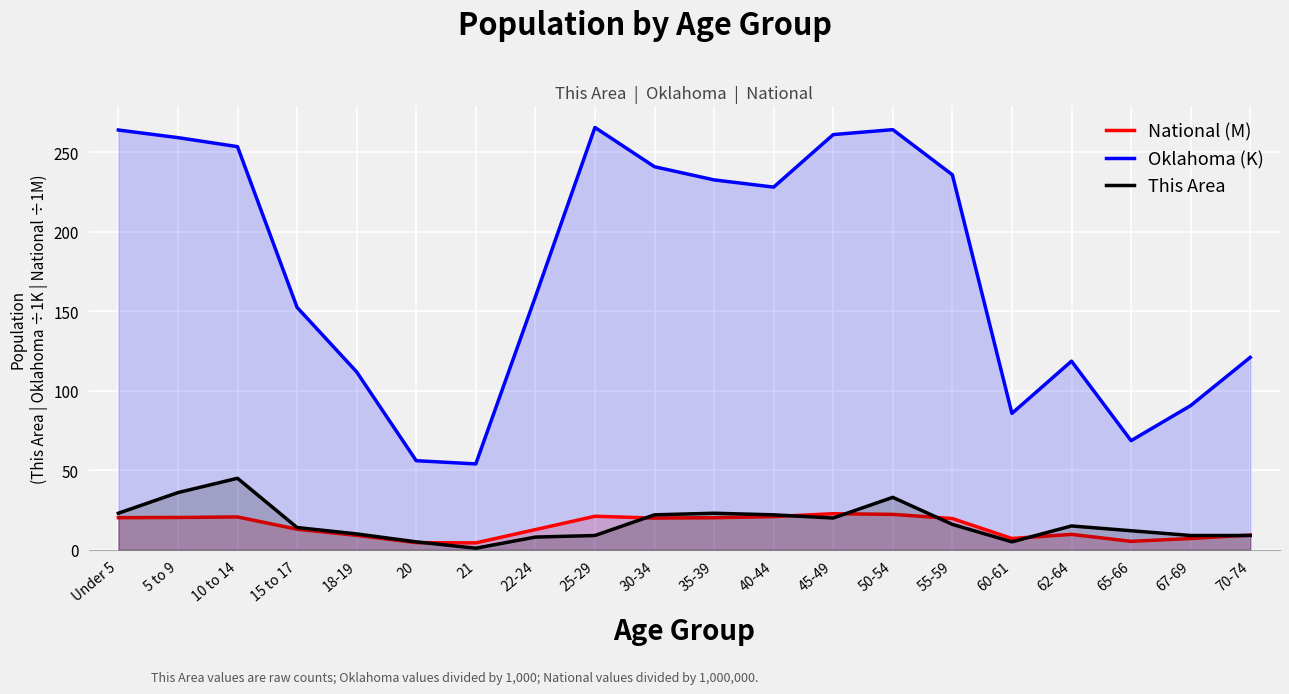

Which series has the largest total across all categories?

Oklahoma (K)